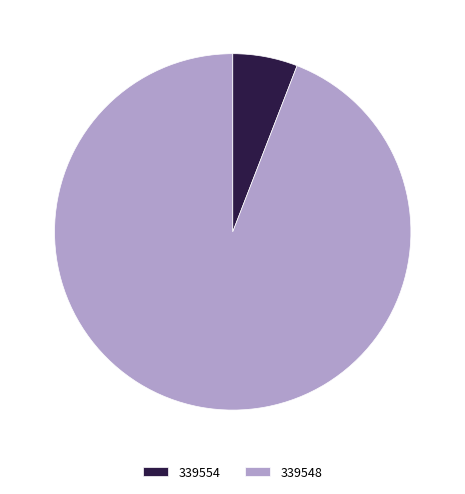

Rank the categories by value from highest to lowest.

339548, 339554